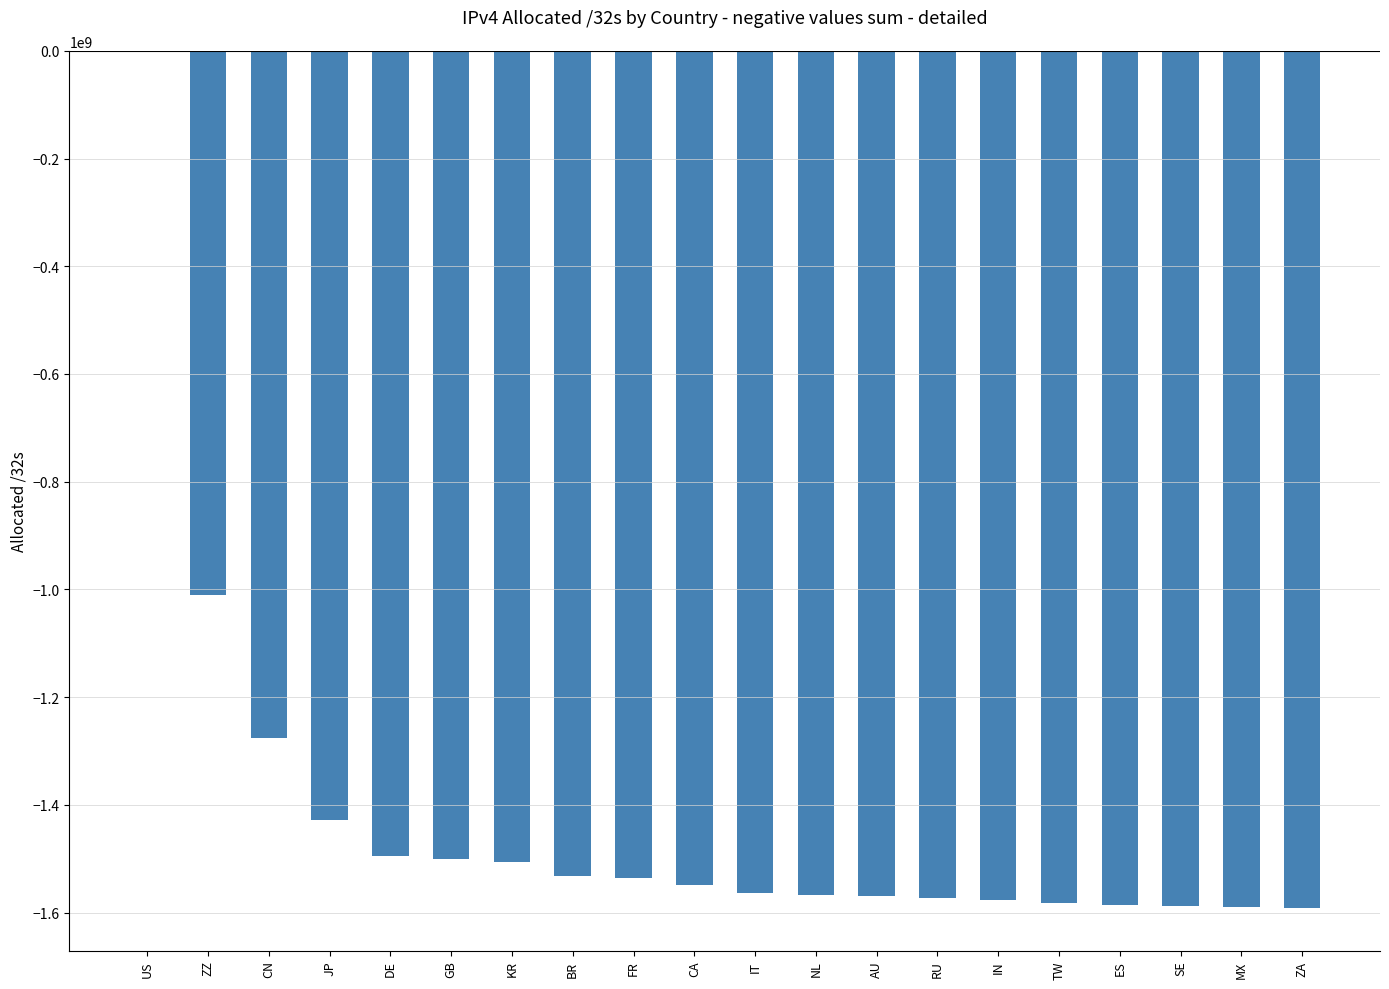

Where is the data nearest to the value -795619504?

ZZ